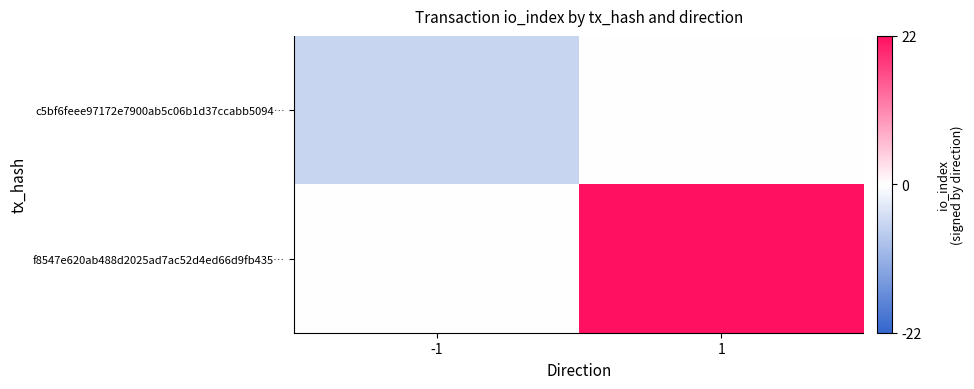

At which category is the sum across all series the highest?

1